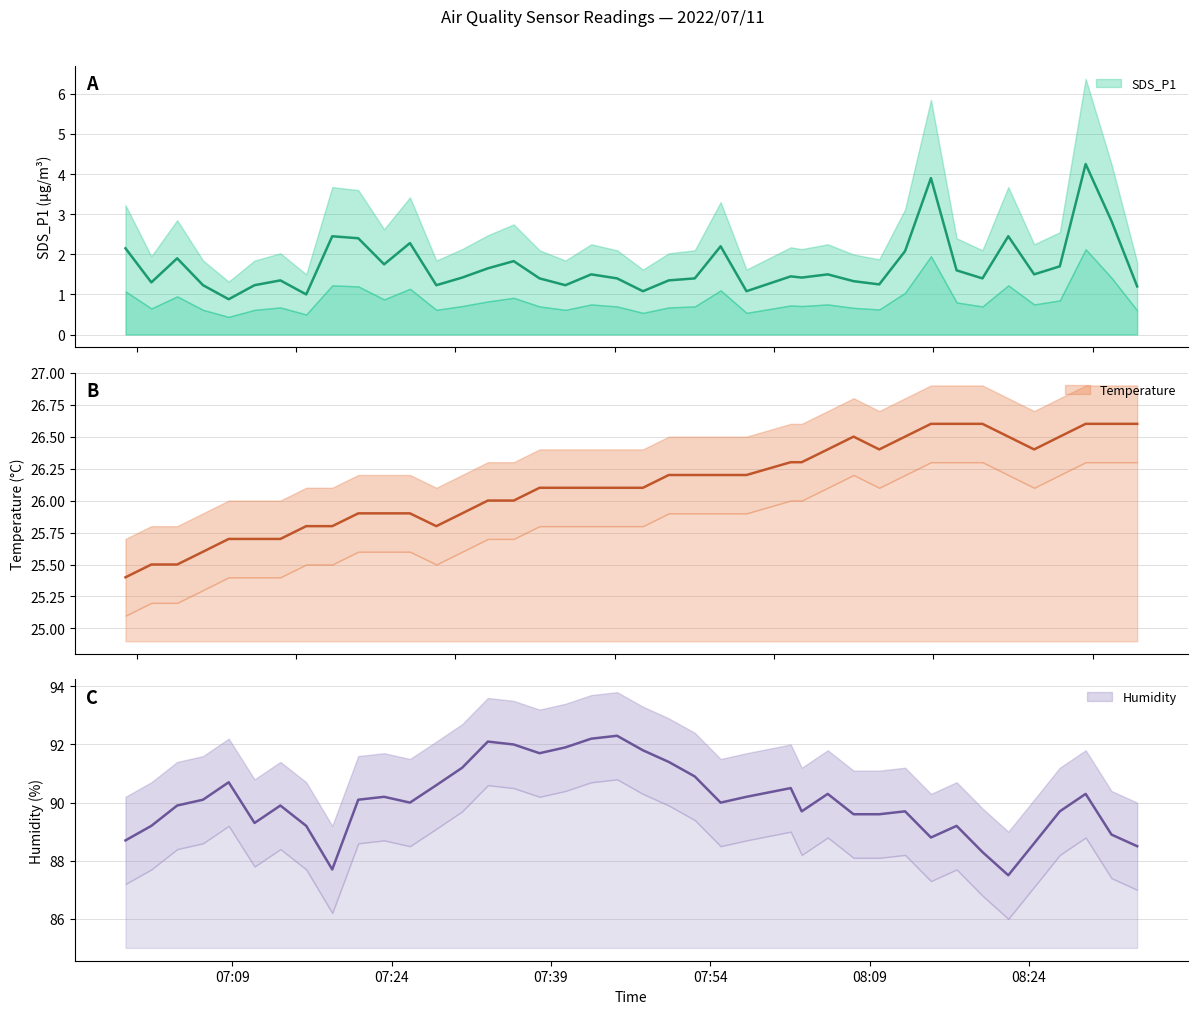

What is the difference between the maximum and second lowest values in the Temp series?

1.1